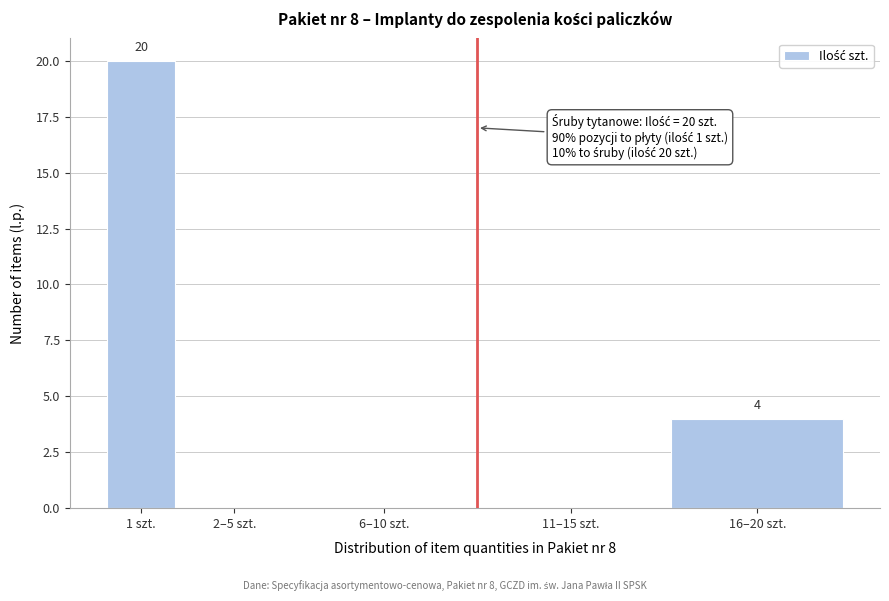

Reading left to right, transcribe all the data shown in this chart.

1 szt.=20	2–5 szt.=0	6–10 szt.=0	11–15 szt.=0	16–20 szt.=4